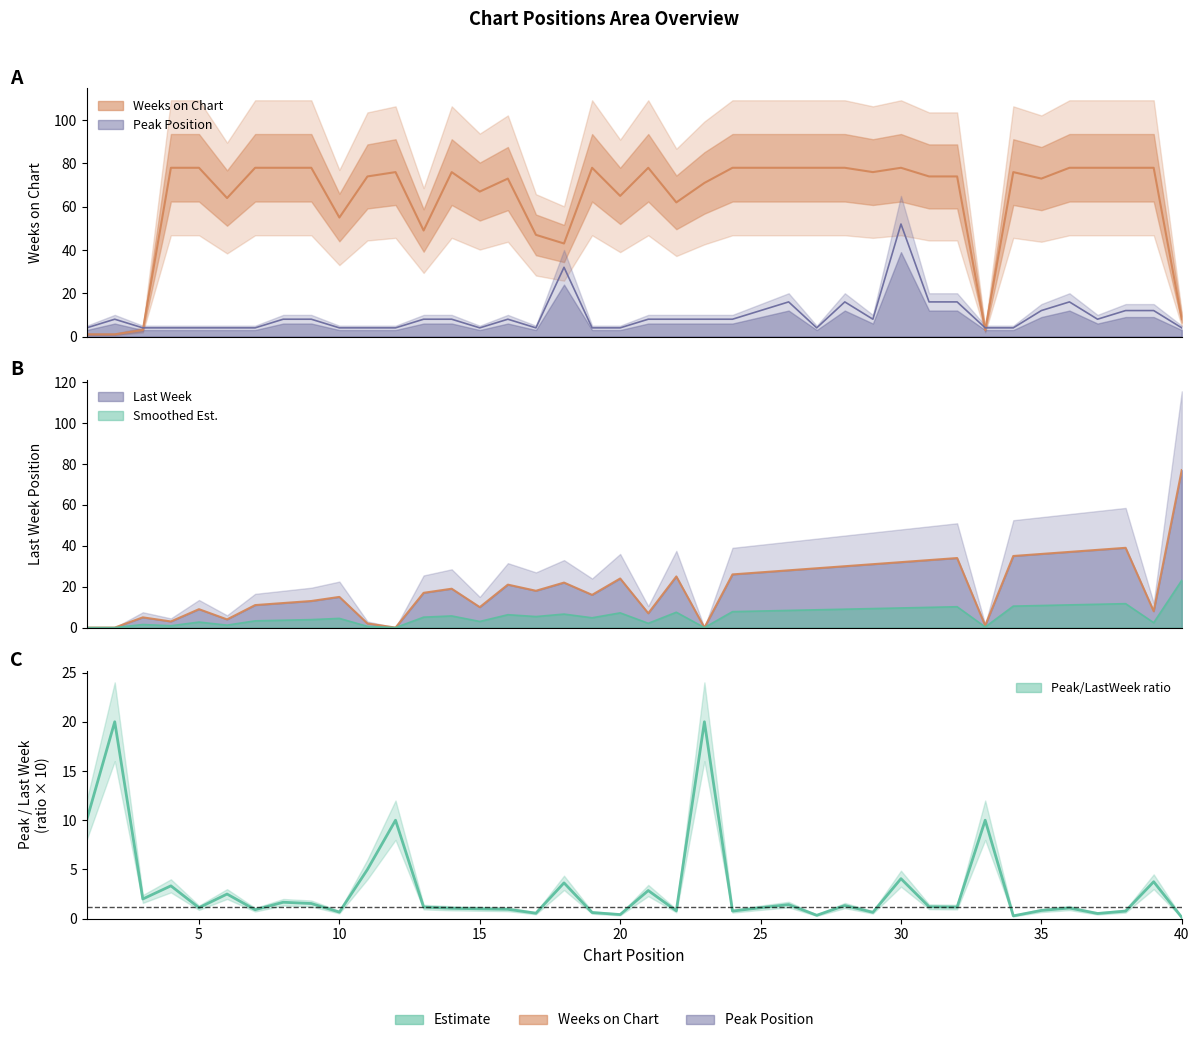

List the labels in order of Weeks on Chart value, smallest first.

1, 2, 3, 33, 40, 18, 17, 13, 10, 22, 6, 20, 15, 23, 16, 35, 11, 31, 32, 12, 14, 29, 34, 4, 5, 7, 8, 9, 19, 21, 24, 25, 26, 27, 28, 30, 36, 37, 38, 39